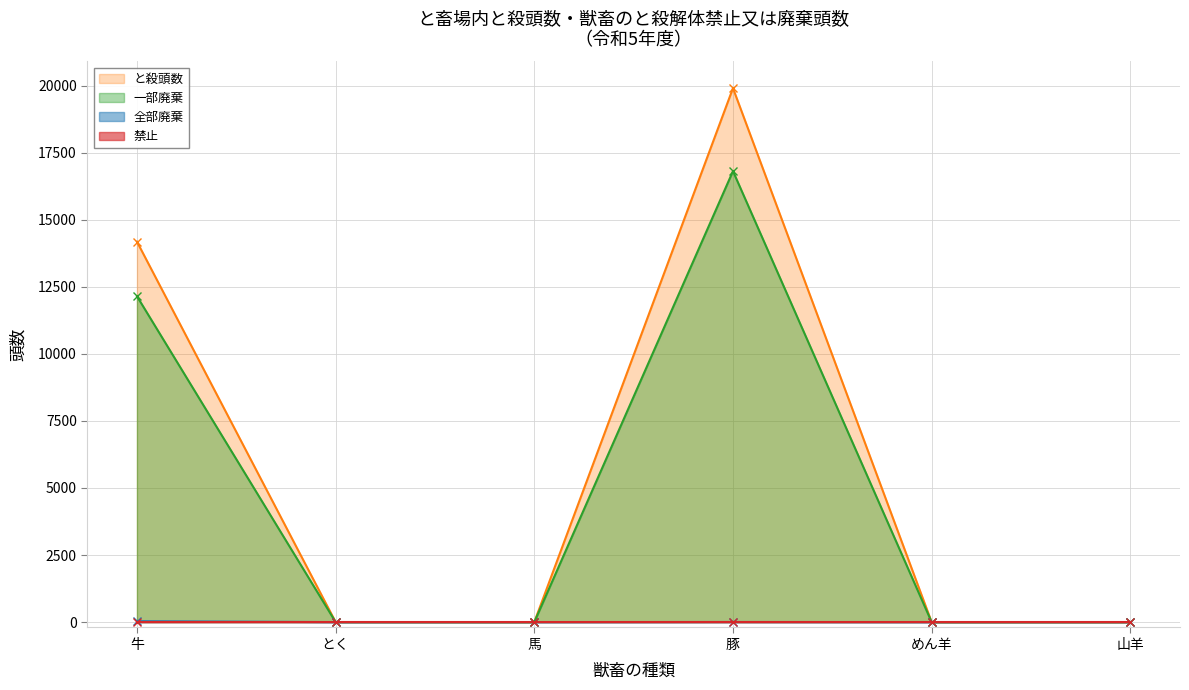

What is the maximum value for と殺頭数?

19902